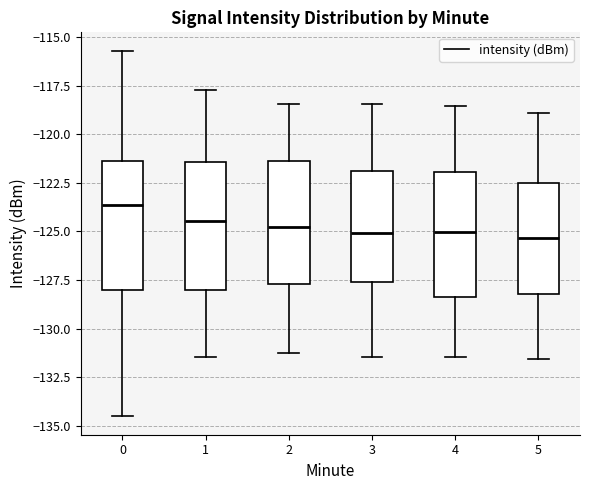

Where does the median line of the box at x = 0 sit on the y-axis? The values are not printed on the chart, so give them approximately, as read against the axis.

-123.5